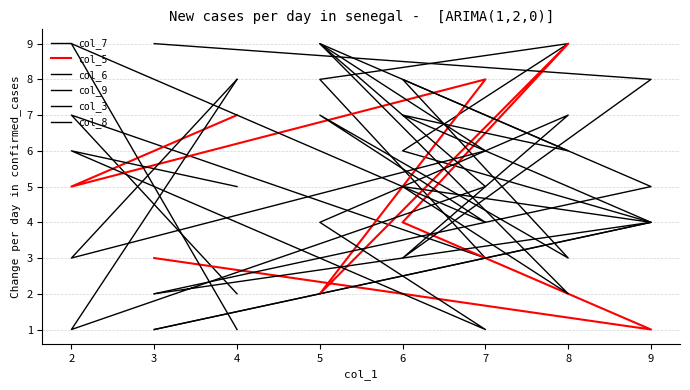

Rank the categories by col_9 value from highest to lowest.

3, 9, 8, 2, 4, 5, 6, 7